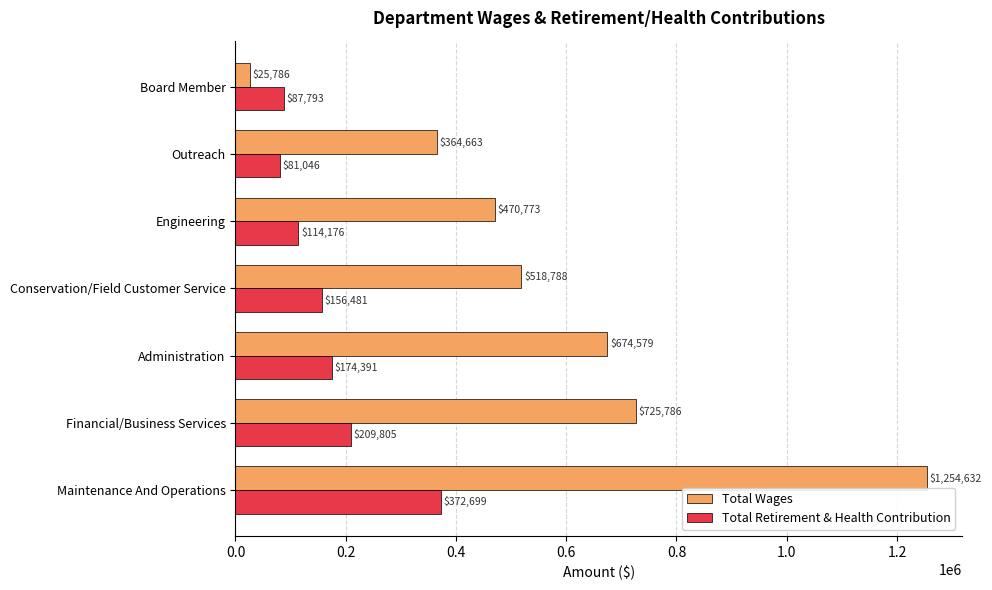

The Total Wages series shows 770106.1 at Engineering. True or false?

False